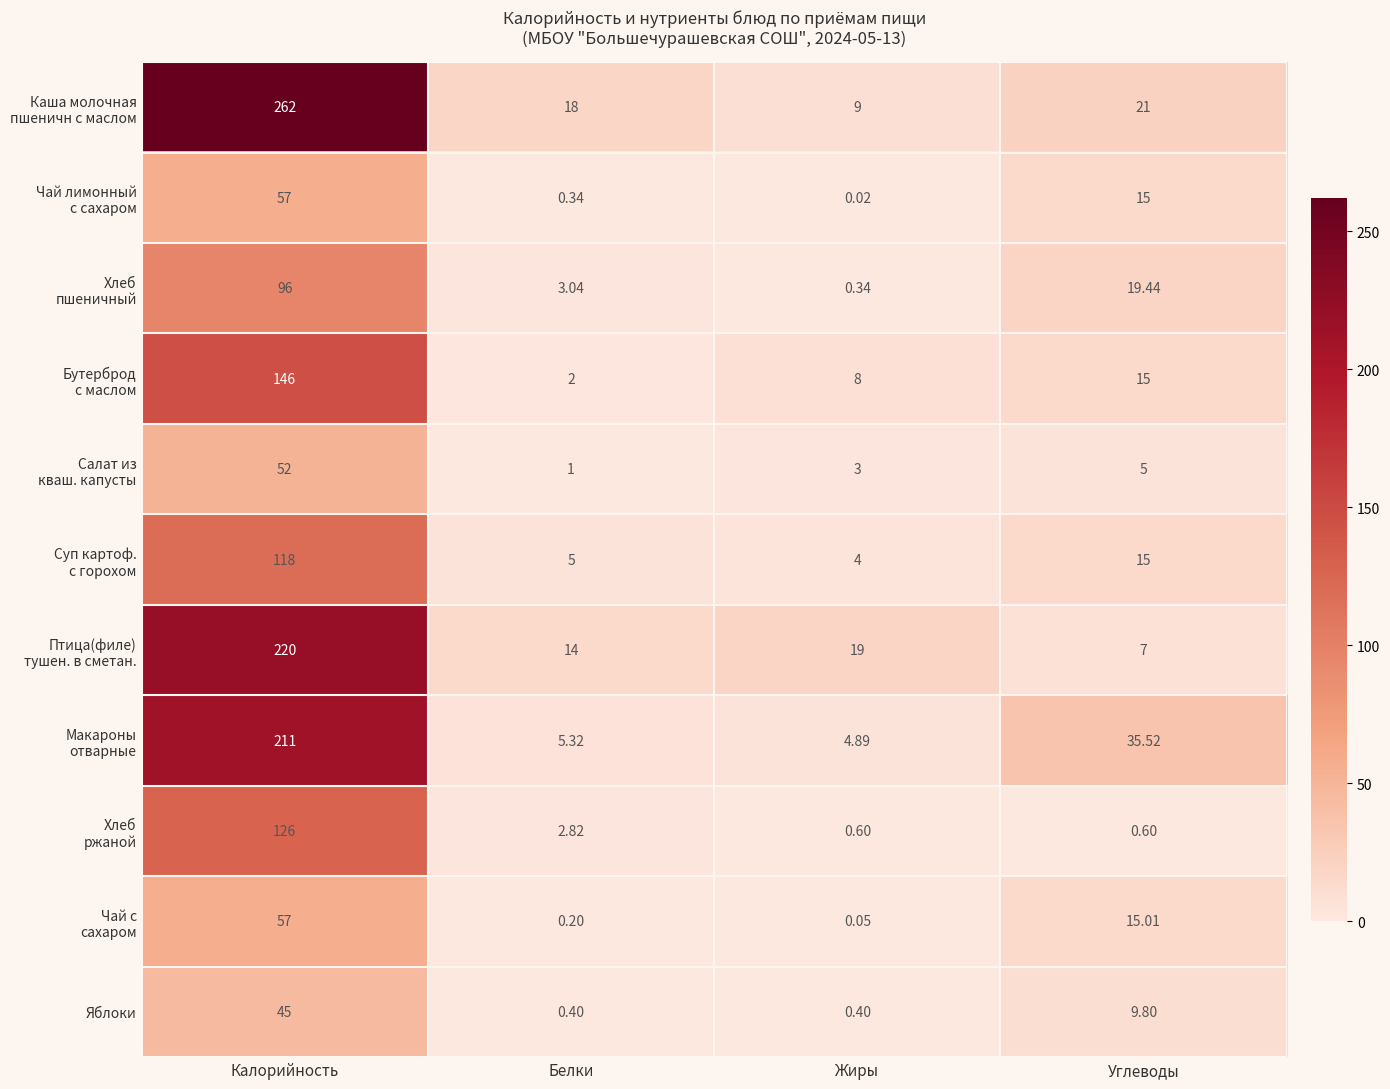

Which category has the lowest value across all series?

Жиры